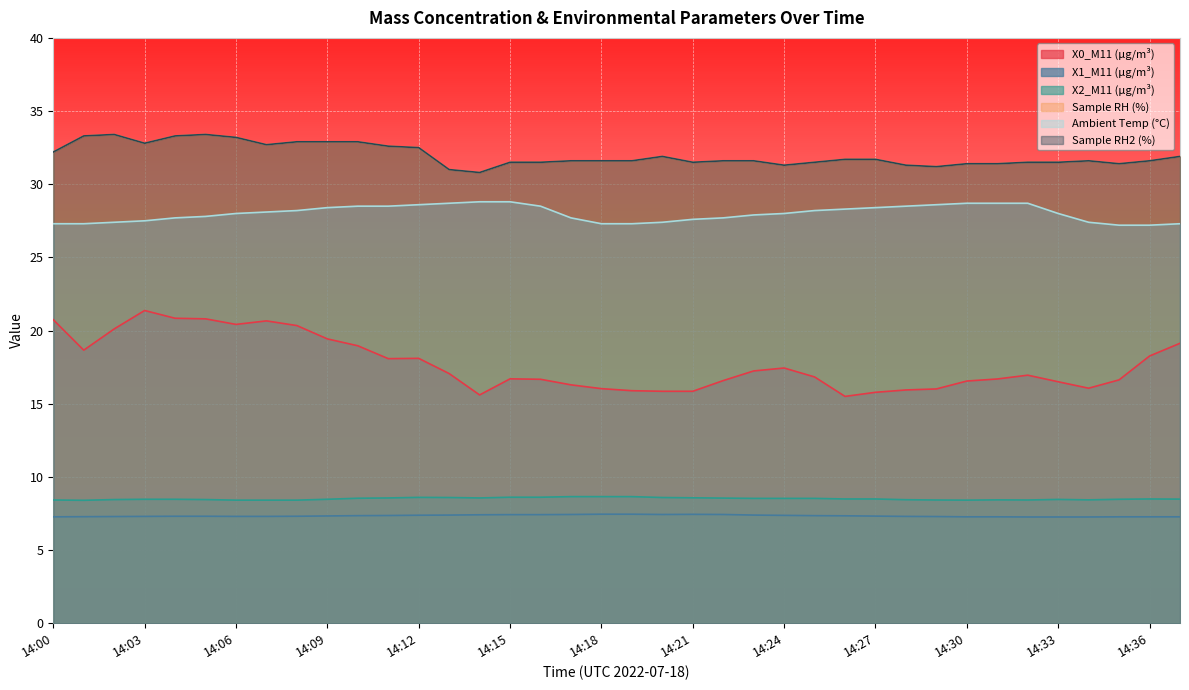

What is the average value of the Sample RH (%) series?

32.0